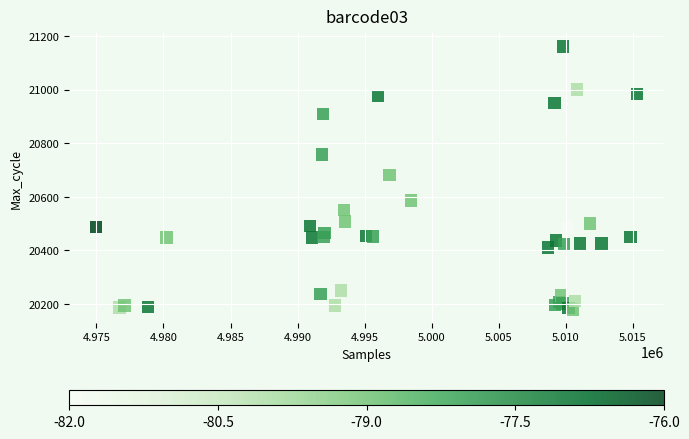

What Y value in the scatter plot is closest to 20670?

20682